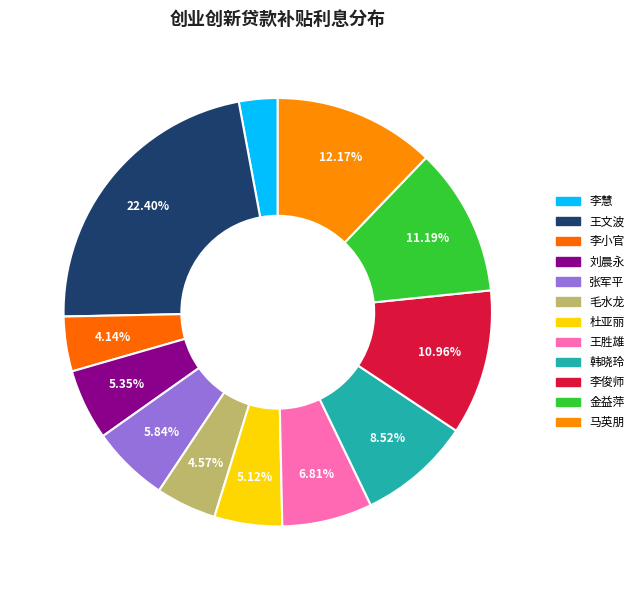

Does 王文波 represent more than half of the total?

No